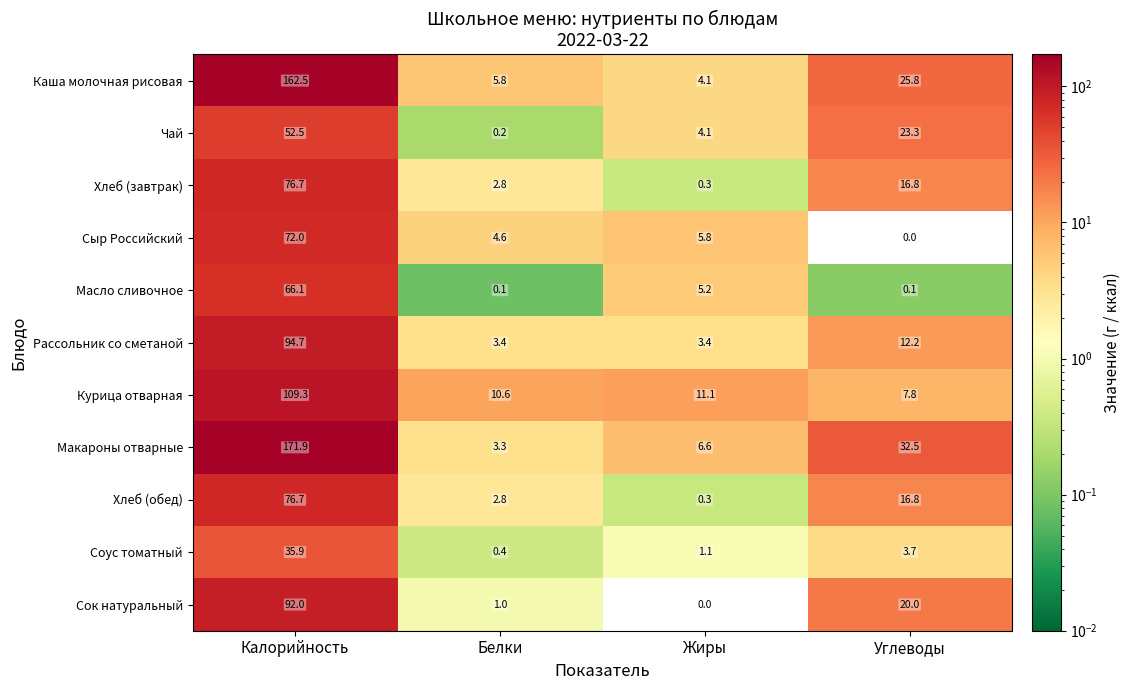

Where is Сыр Российский nearest to the value 36?

Жиры